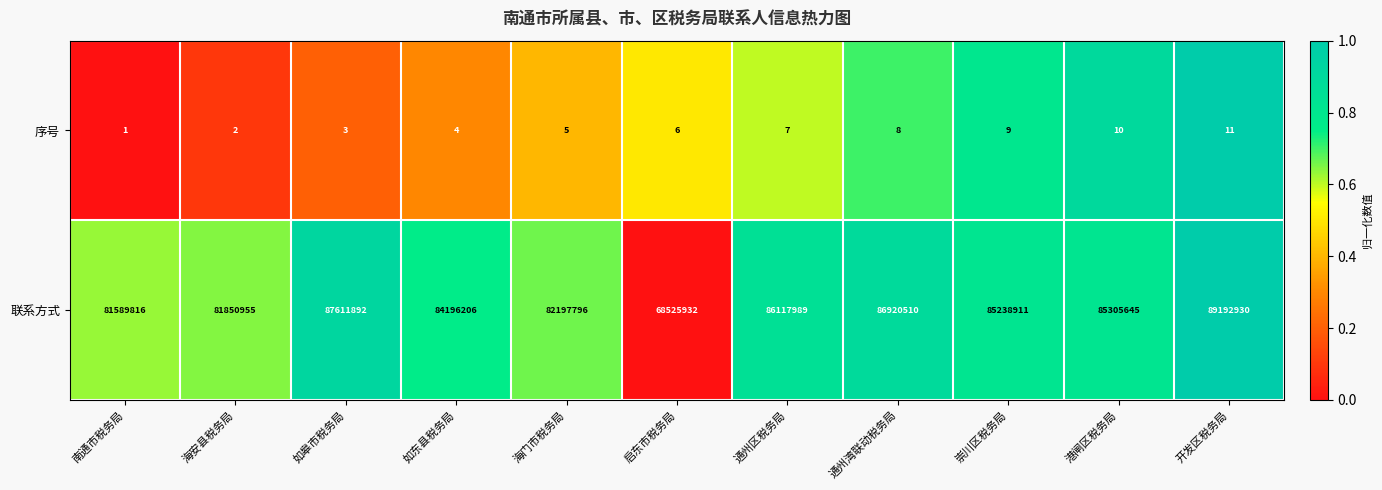

Which series has the largest range (max minus min)?

联系方式